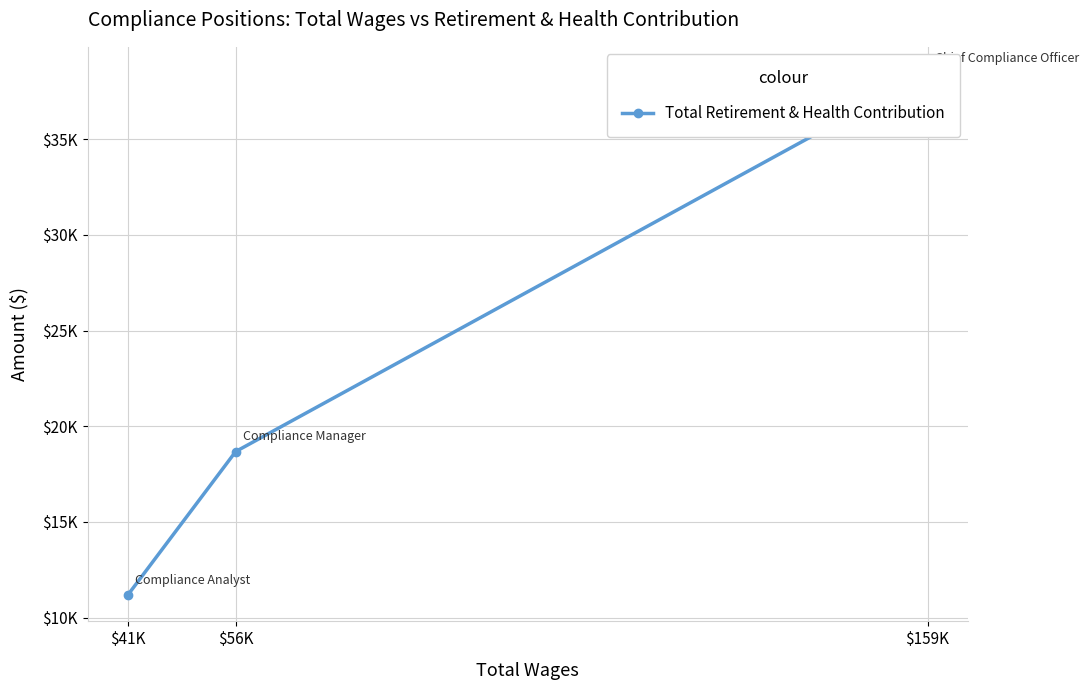

Does the chart display data point markers on the line(s)?

Yes